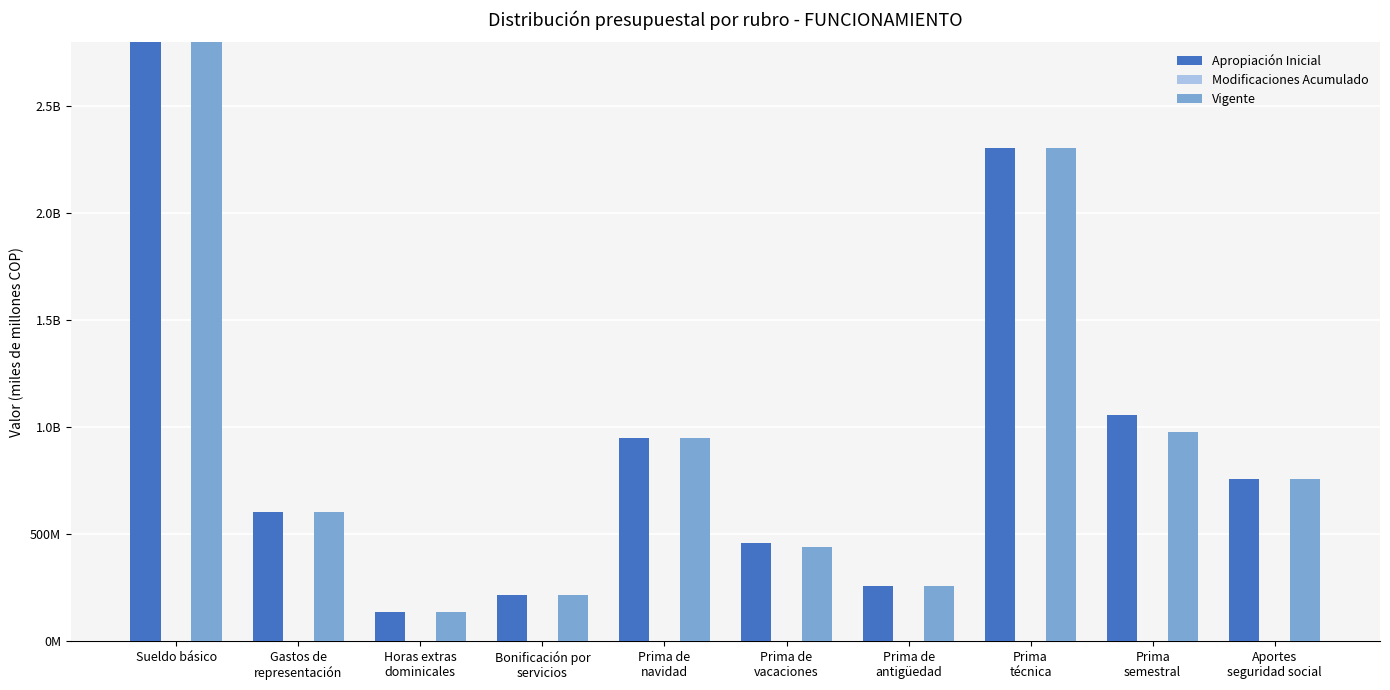

How many distinct data groups are displayed?

3